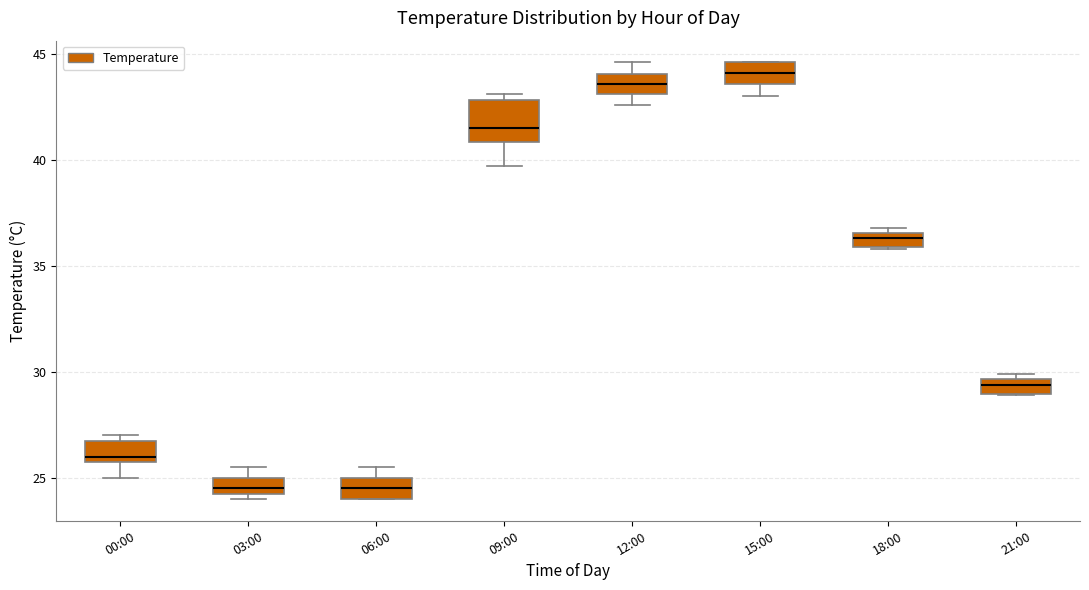

Which box is the tallest, from its lower edge to its upper edge?

09:00